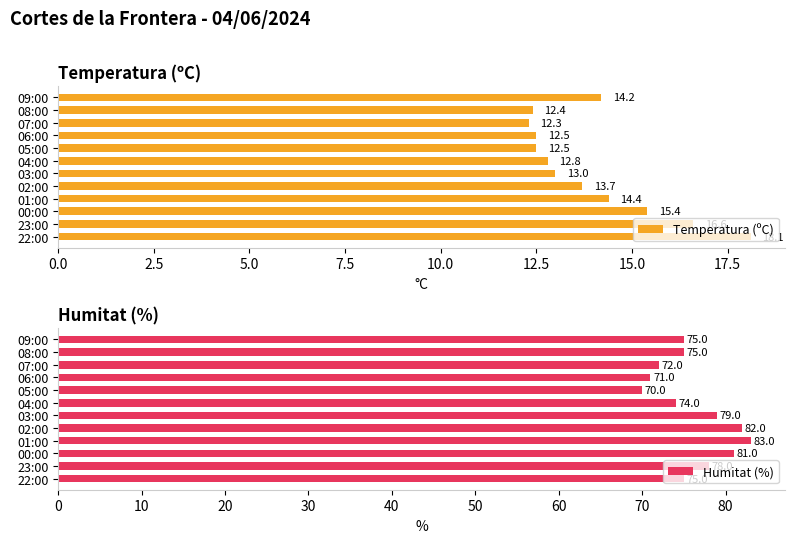

Which series has the largest total across all categories?

Humitat (%)